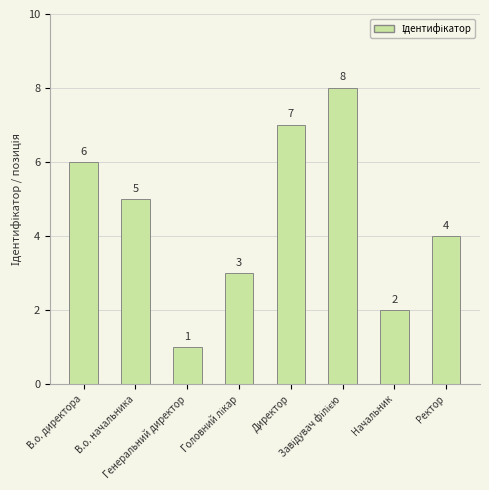

Reading left to right, transcribe all the data shown in this chart.

6	5	1	3	7	8	2	4